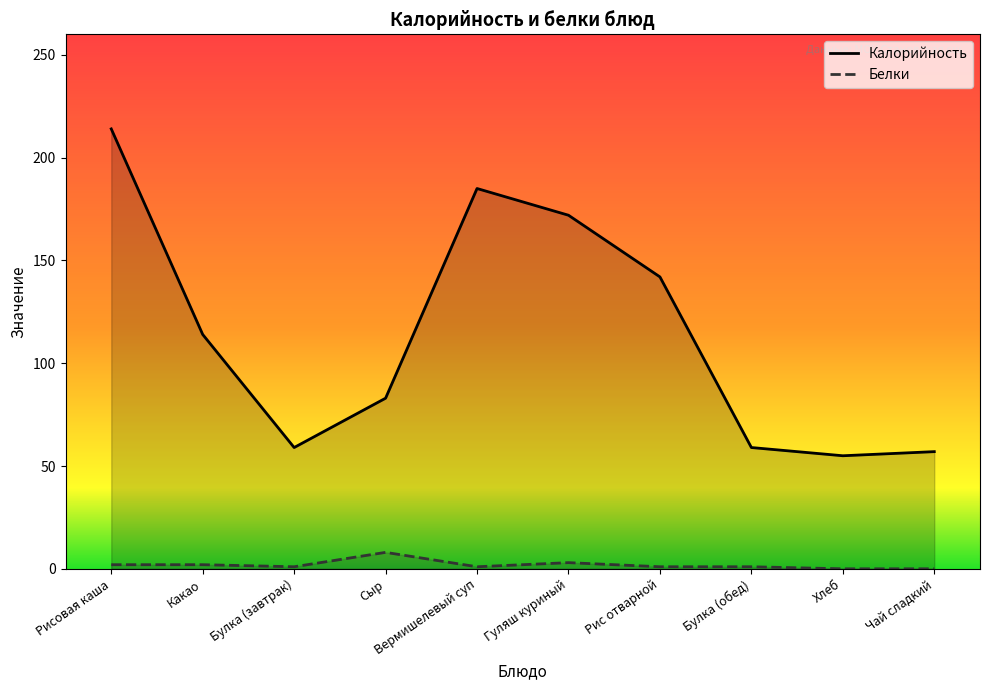

List the labels in order of Белки value, smallest first.

Хлеб, Чай сладкий, Булка (завтрак), Вермишелевый суп, Рис отварной, Булка (обед), Рисовая каша, Какао, Гуляш куриный, Сыр